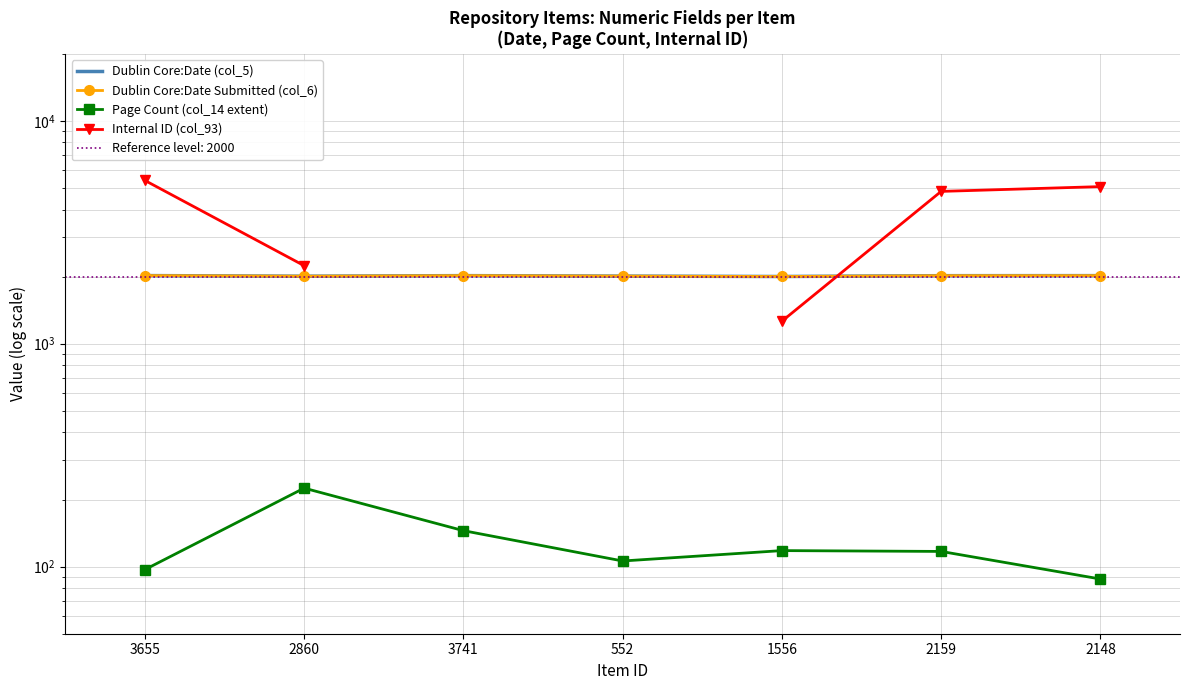

What is the difference between the highest and lowest values at 3741?

1876.0